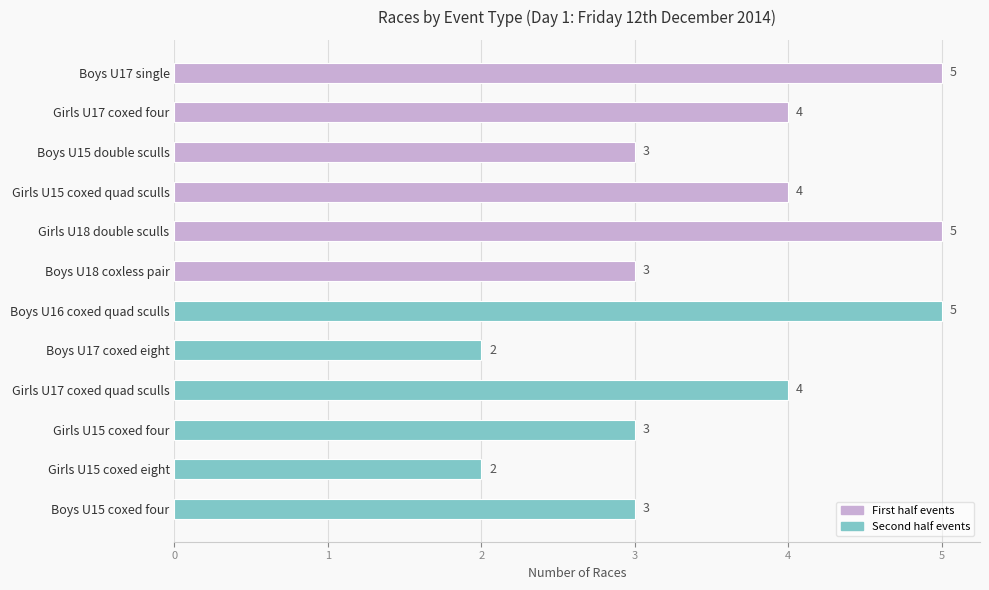

What value does the data have at Girls U15 coxed four?

3